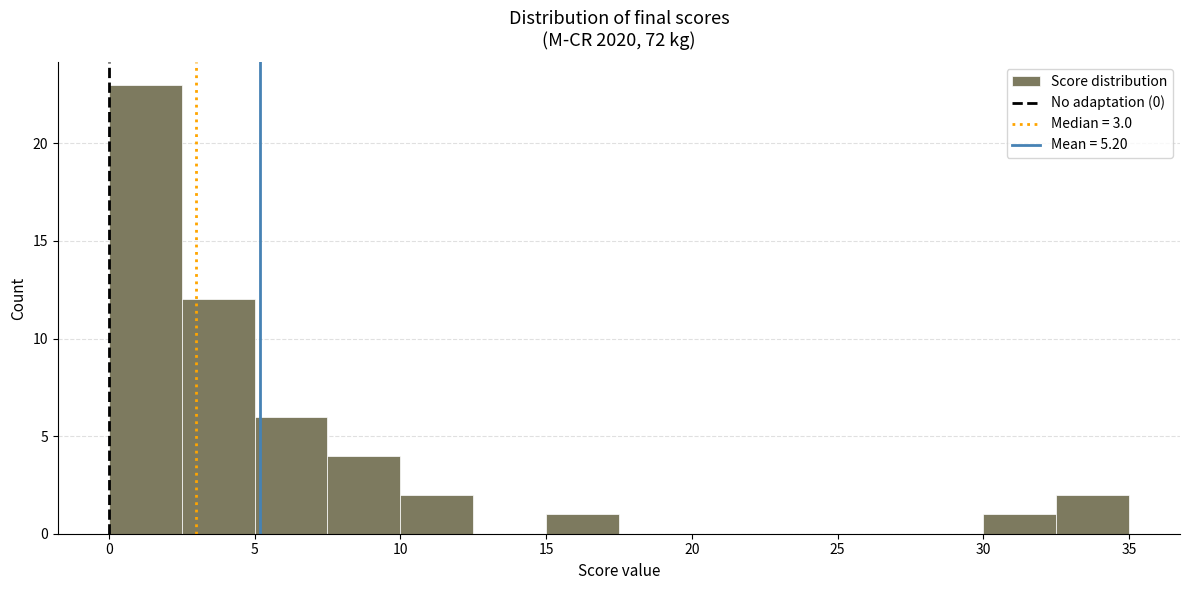

What is the height of the bar covering 0.0 to 2.5 on the x-axis? The values are not printed on the chart, so give them approximately, as read against the axis.

23